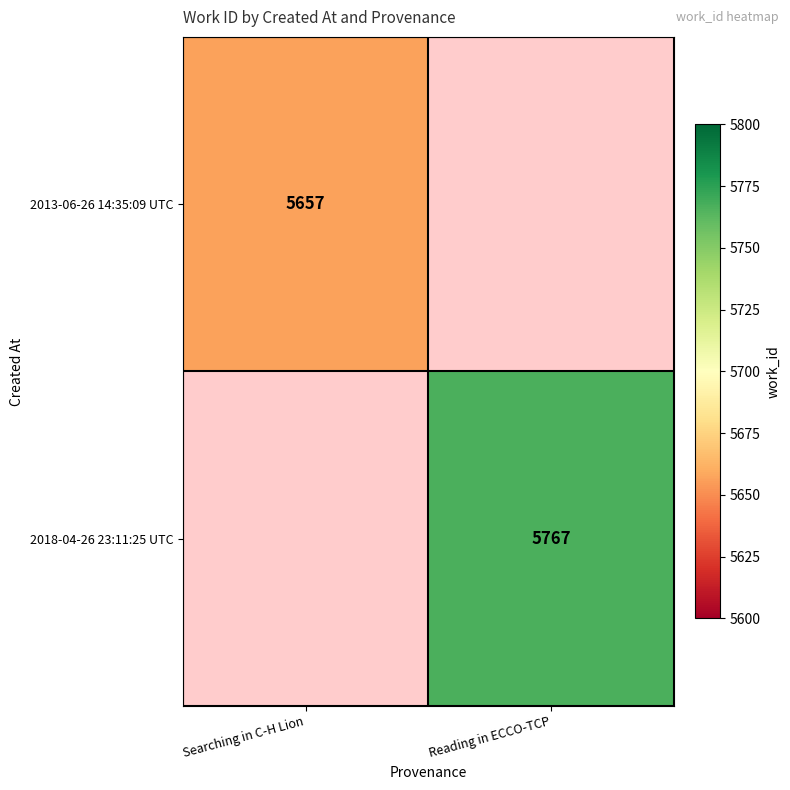

Is it true that 2013-06-26 14:35:09 UTC equals 2427 at Searching in C-H Lion?

False